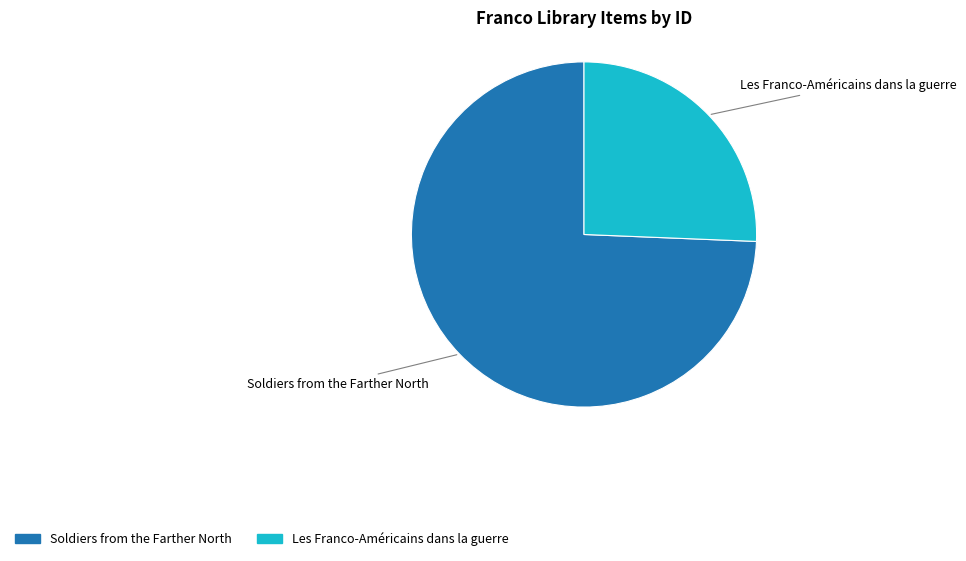

Count the number of slices in the pie.

2